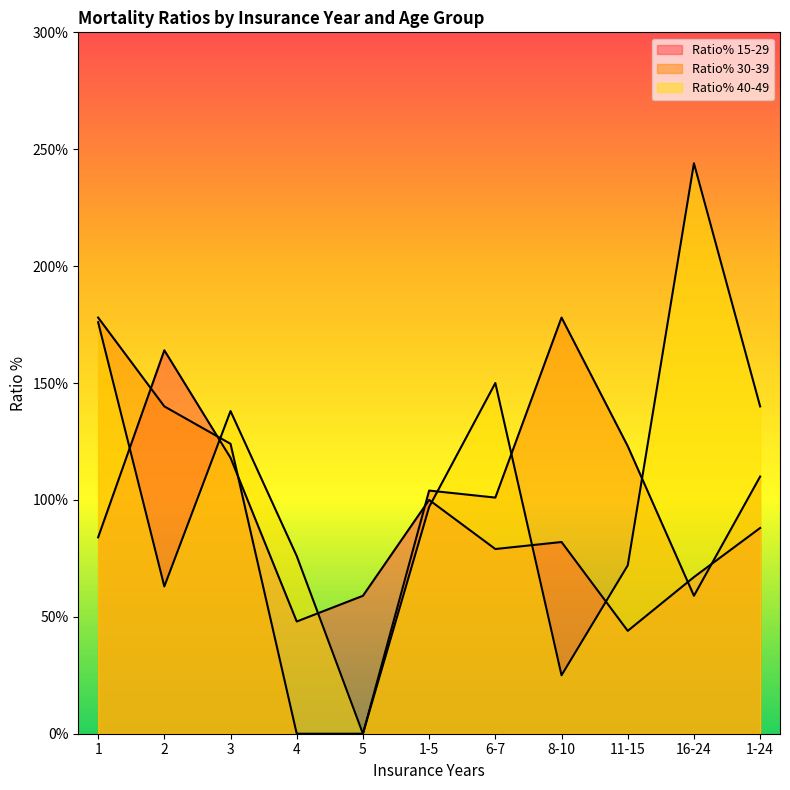

Reading left to right, list all the values displayed in this chart.

Ratio% 15-29: 1=84	2=164	3=118	4=48	5=59	1-5=100	6-7=79	8-10=82	11-15=44	16-24=67	1-24=88
Ratio% 30-39: 1=178	2=140	3=124	4=0	5=0	1-5=104	6-7=101	8-10=178	11-15=123	16-24=59	1-24=110
Ratio% 40-49: 1=176	2=63	3=138	4=76	5=0	1-5=97	6-7=150	8-10=25	11-15=72	16-24=244	1-24=140